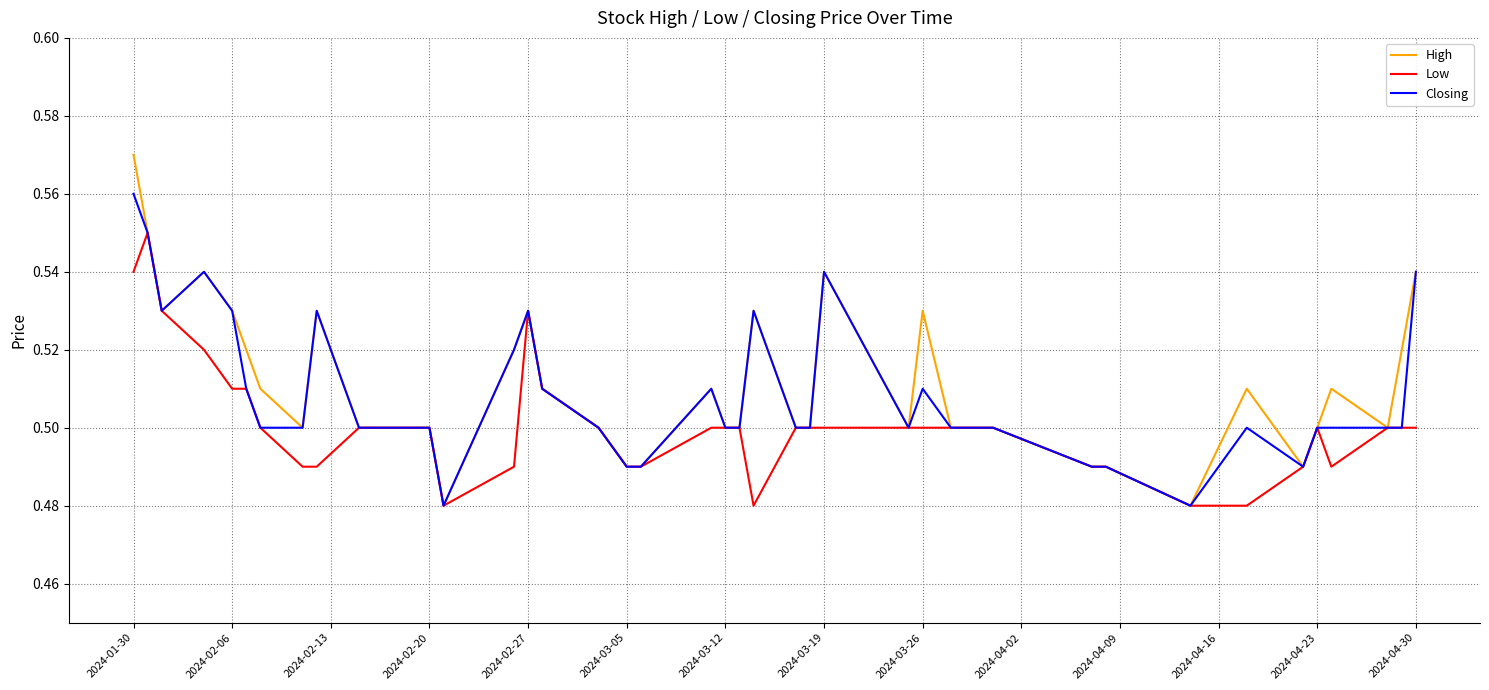

Rank the series by their maximum value, from highest to lowest.

High, Closing, Low